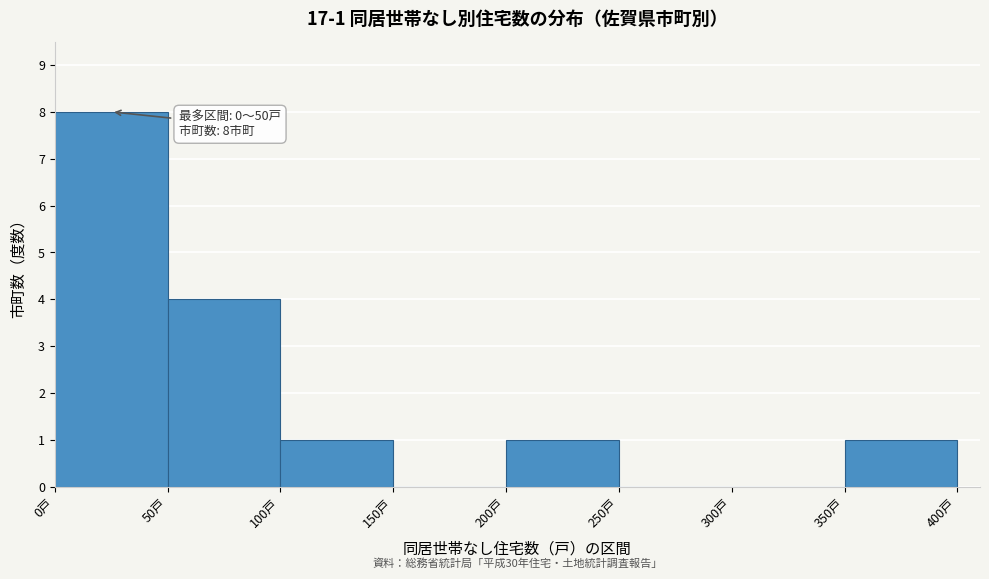

Over which range of the x-axis is the bar tallest?

0 to 50